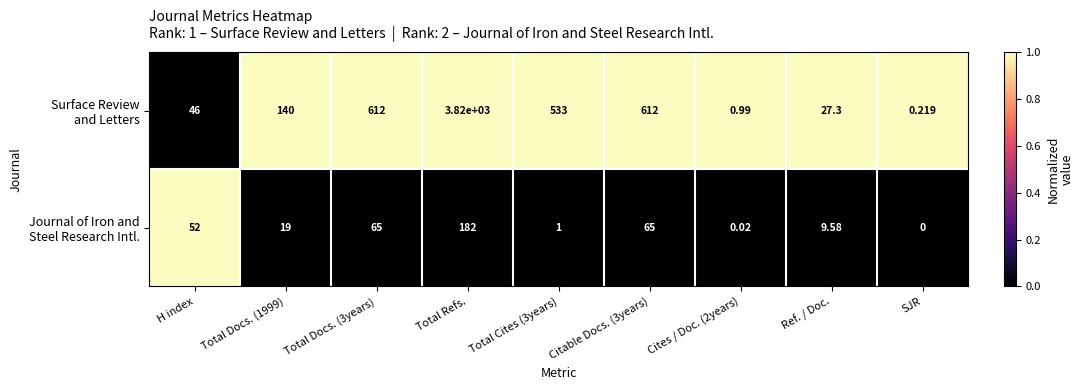

At which category does the chart reach its peak across all series?

Total Refs.